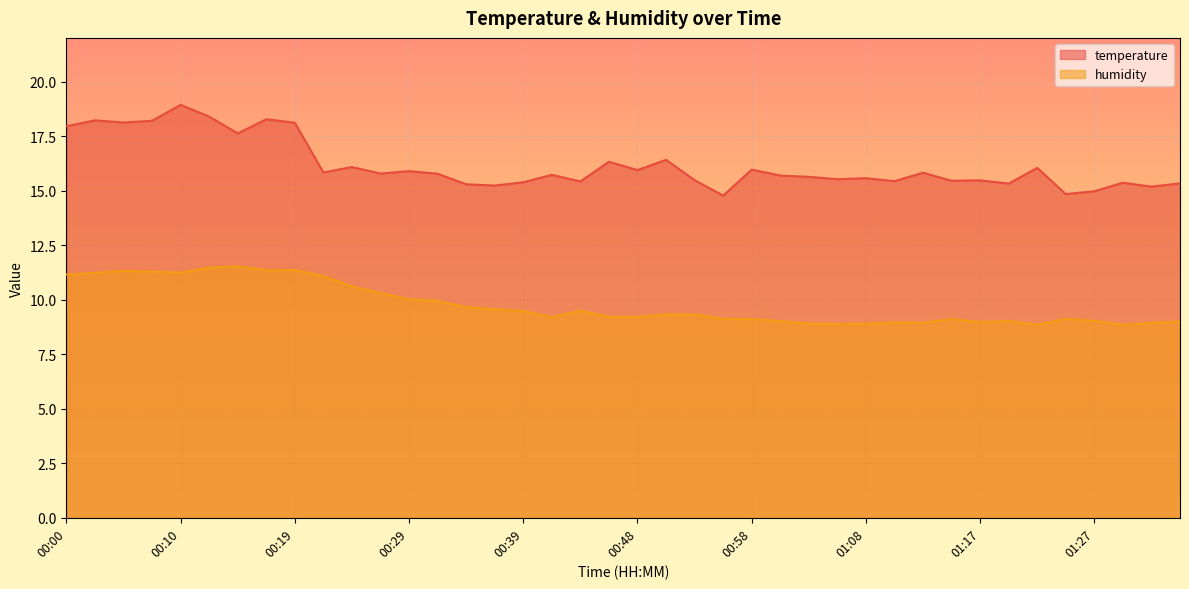

Reading left to right, transcribe all the data shown in this chart.

temperature: 00:00=17.9	00:02=18.2	00:05=18.1	00:07=18.2	00:10=18.9	00:12=18.4	00:14=17.6	00:17=18.3	00:19=18.1	00:22=15.8	00:24=16.1	00:27=15.8	00:29=15.9	00:31=15.8	00:34=15.3	00:36=15.2	00:39=15.4	00:41=15.7	00:44=15.4	00:46=16.3	00:48=15.9	00:51=16.4	00:53=15.5	00:56=14.8	00:58=16.0	01:00=15.7	01:03=15.6	01:05=15.5	01:08=15.6	01:10=15.4	01:13=15.8	01:15=15.4	01:17=15.5	01:20=15.3	01:22=16.0	01:25=14.8	01:27=15.0	01:30=15.4	01:32=15.2	01:34=15.3
humidity: 00:00=11.2	00:02=11.2	00:05=11.3	00:07=11.3	00:10=11.2	00:12=11.5	00:14=11.5	00:17=11.3	00:19=11.4	00:22=11.1	00:24=10.6	00:27=10.3	00:29=10.0	00:31=9.9	00:34=9.7	00:36=9.6	00:39=9.5	00:41=9.2	00:44=9.5	00:46=9.2	00:48=9.2	00:51=9.3	00:53=9.3	00:56=9.1	00:58=9.1	01:00=9.0	01:03=8.9	01:05=8.9	01:08=8.9	01:10=9.0	01:13=8.9	01:15=9.1	01:17=9.0	01:20=9.0	01:22=8.8	01:25=9.1	01:27=9.0	01:30=8.8	01:32=8.9	01:34=9.0